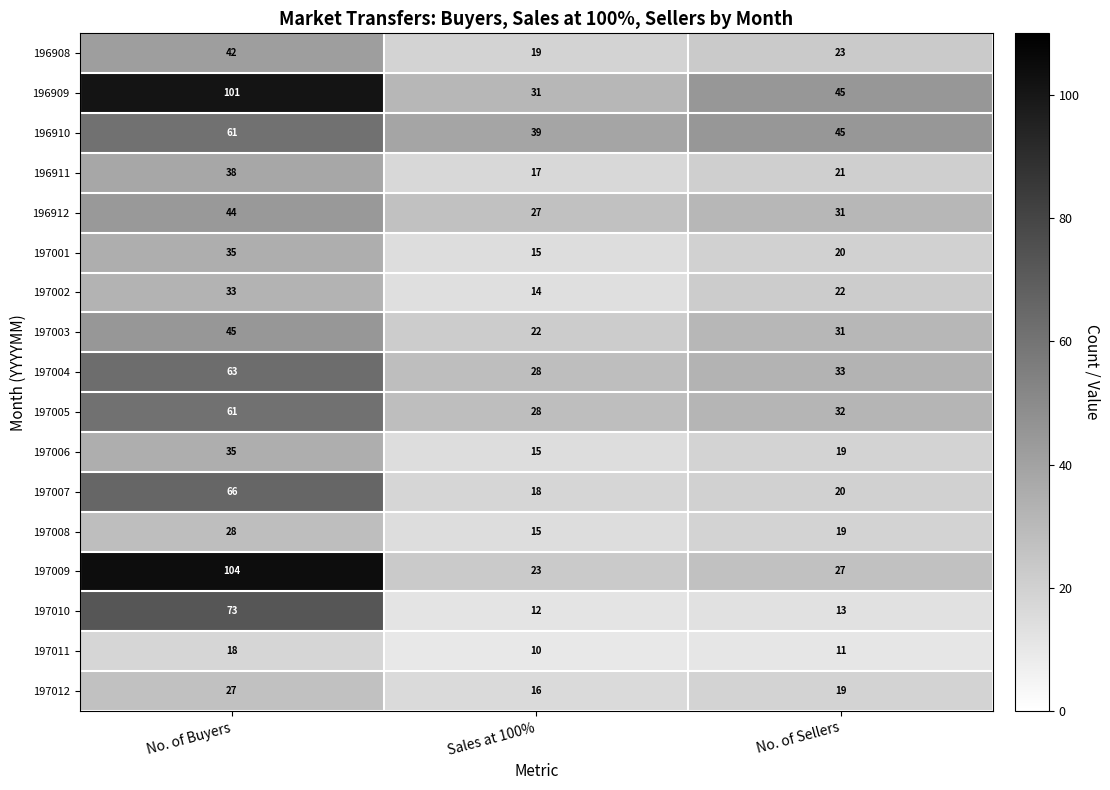

What is the difference between the maximum and minimum values in the 197003 series?

23